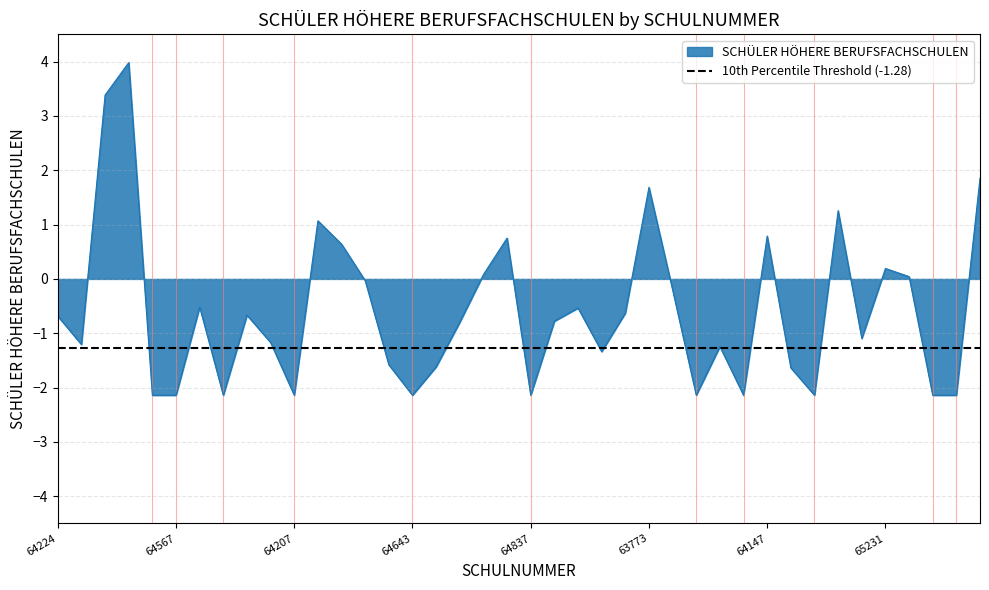

Which has a higher value, 64387 or 65291?

64387